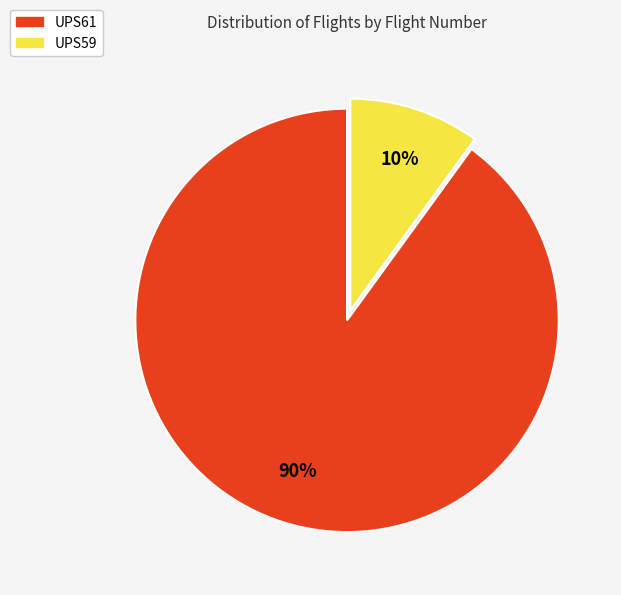

Is there any slice that represents more than half of the pie?

Yes